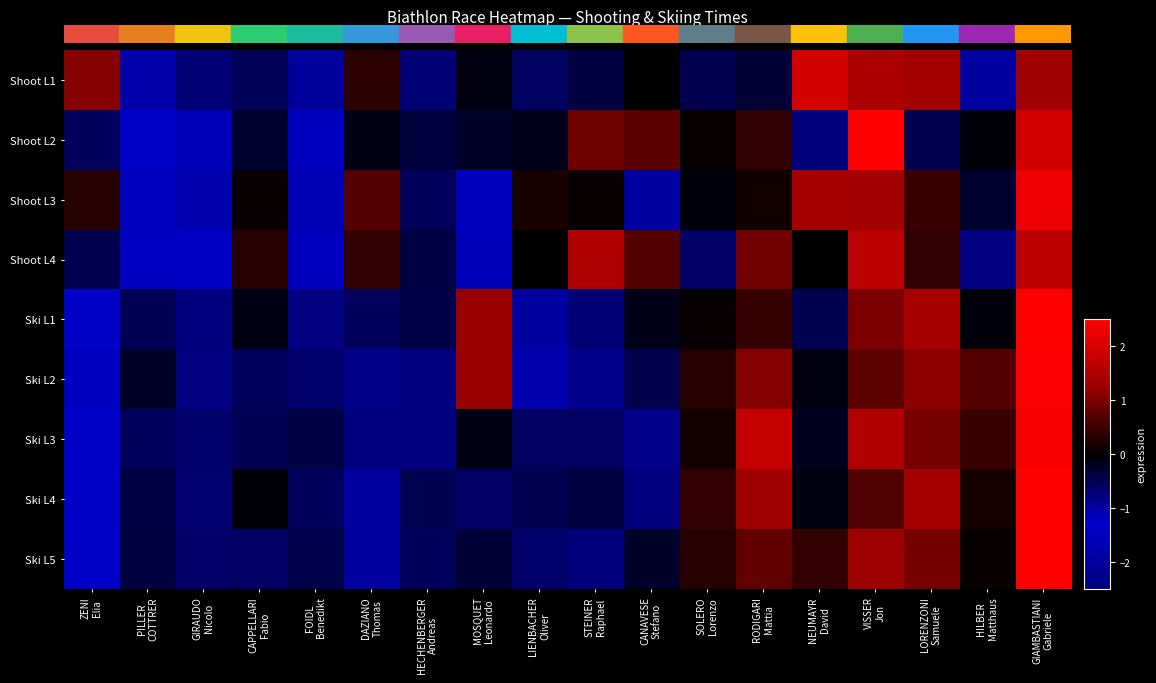

Between CAPPELLARI
Fabio and DAZIANO
Thomas, which is larger?

DAZIANO
Thomas